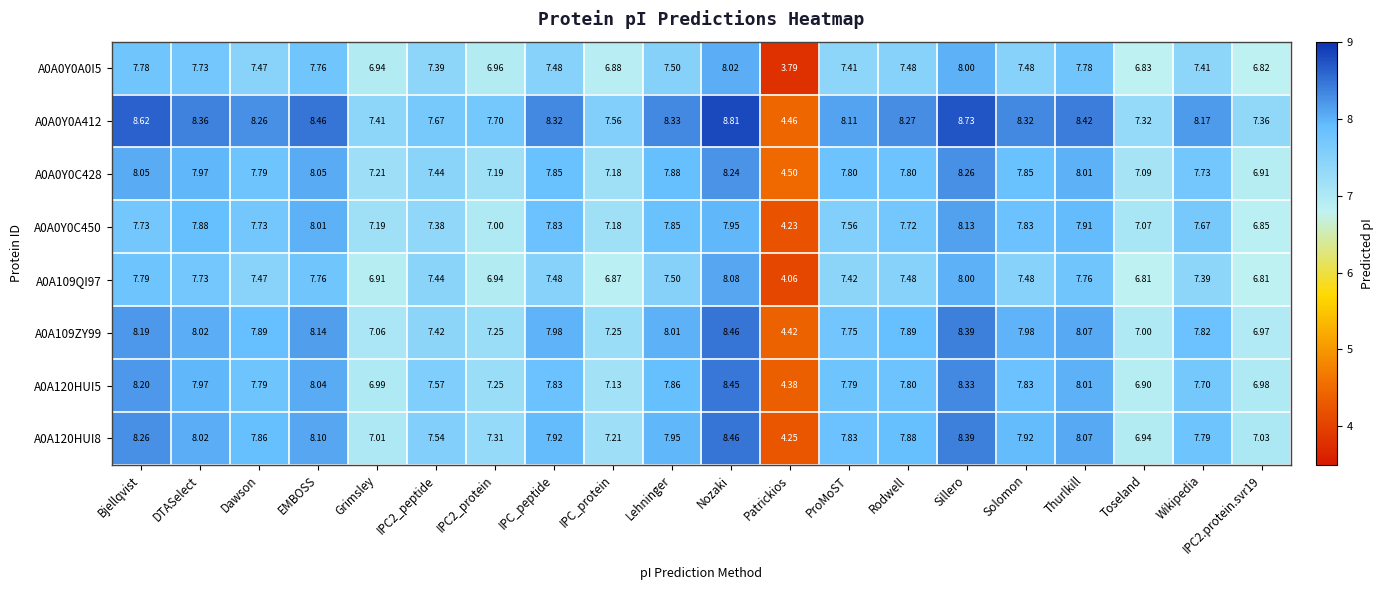

At which category is the sum across all series the highest?

Nozaki